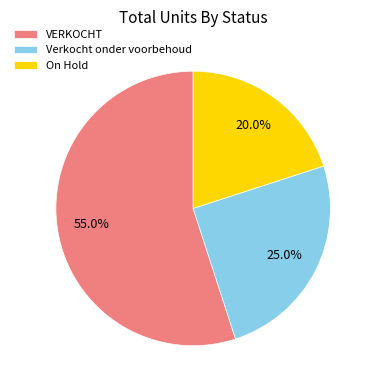

To the nearest percent, what is the difference between the largest and smallest slice percentages?

35%